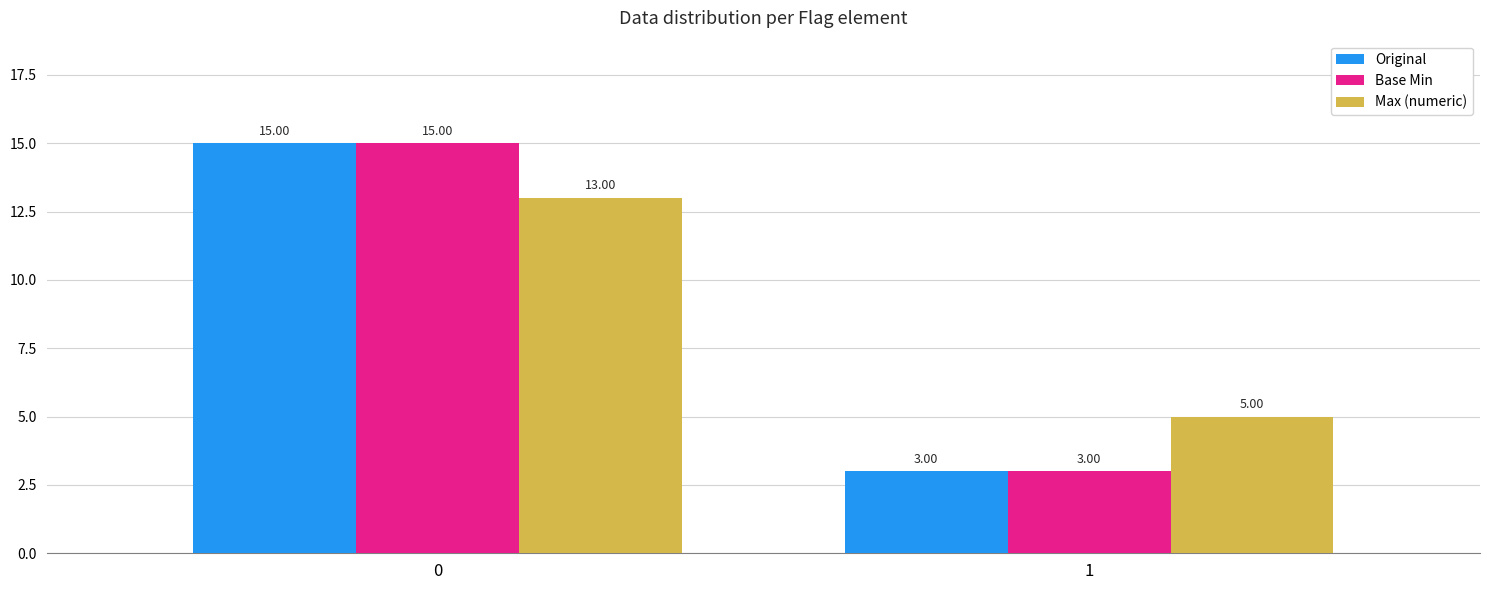

What is the difference between the highest and lowest values at 0?

2